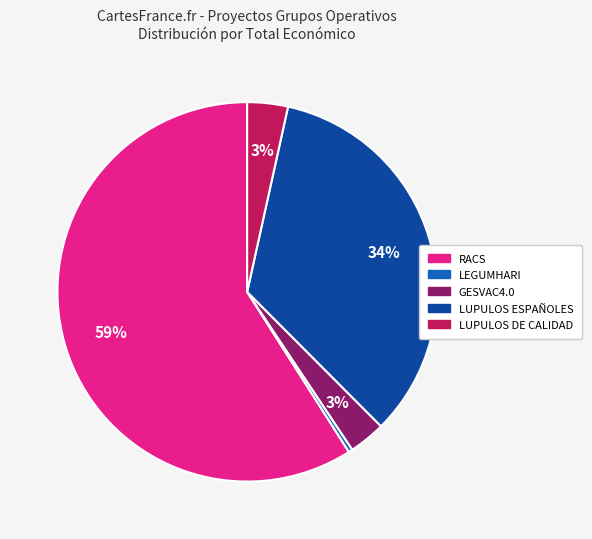

Combined, do LUPULOS DE CALIDAD and GESVAC4.0 account for over 50%?

No